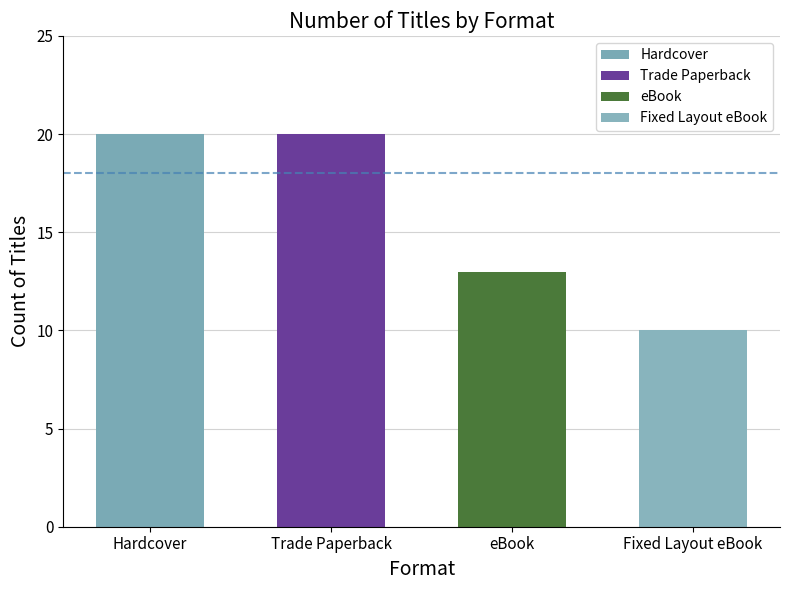

Which series has the largest range (max minus min)?

Hardcover